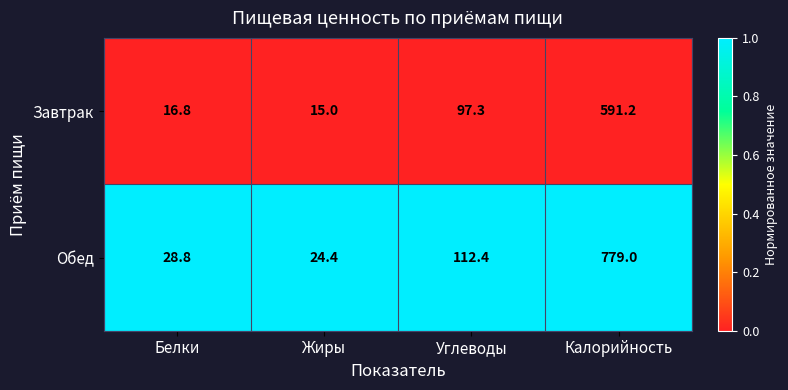

How many series are shown in this chart?

2